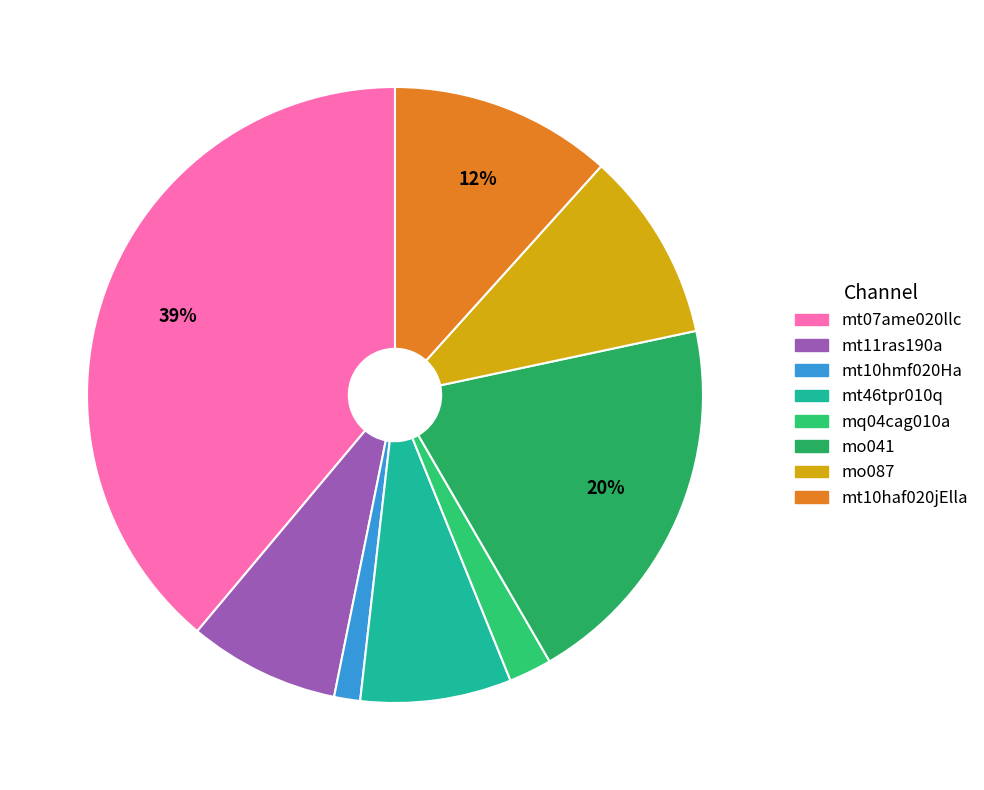

Which slice is the largest?

mt07ame020llc